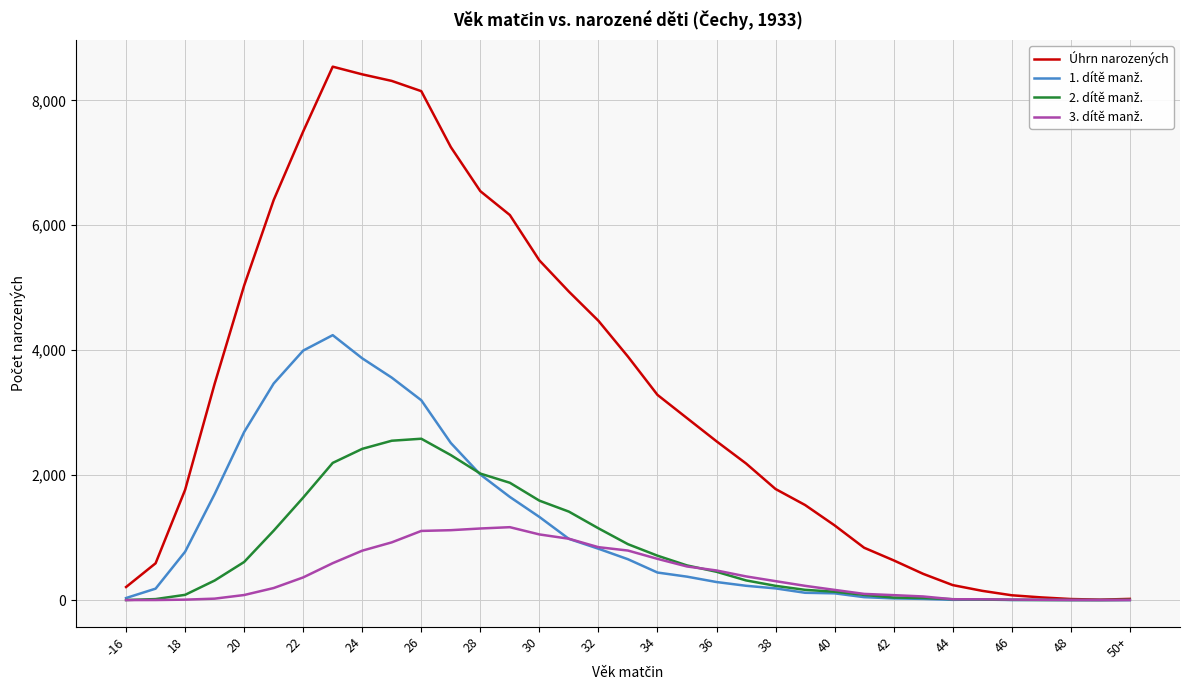

Which series has the largest range (max minus min)?

Úhrn narozených